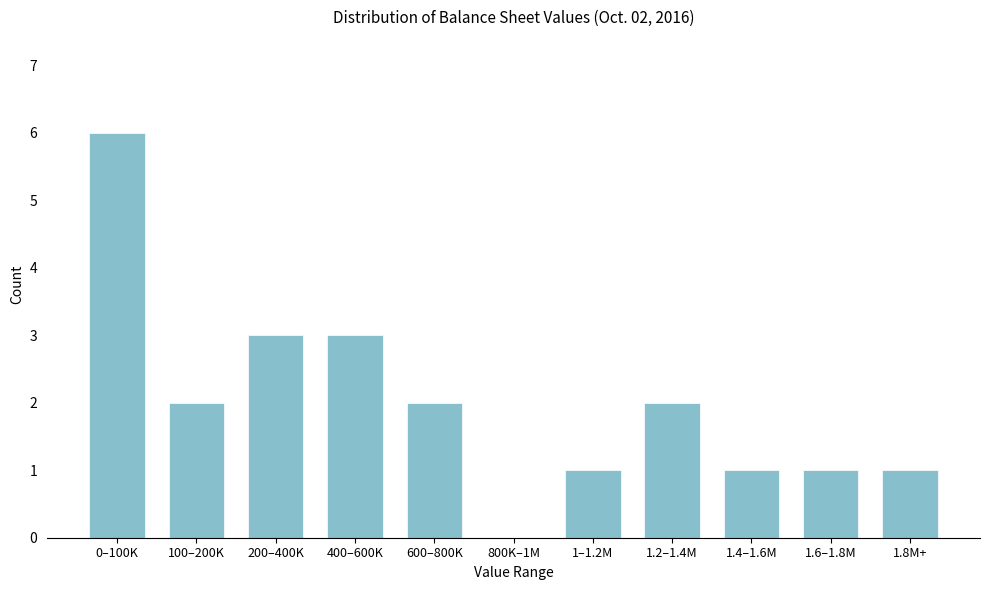

Reading right to left, list all the values displayed in this chart.

1.8M+=1	1.6–1.8M=1	1.4–1.6M=1	1.2–1.4M=2	1–1.2M=1	800K–1M=0	600–800K=2	400–600K=3	200–400K=3	100–200K=2	0–100K=6